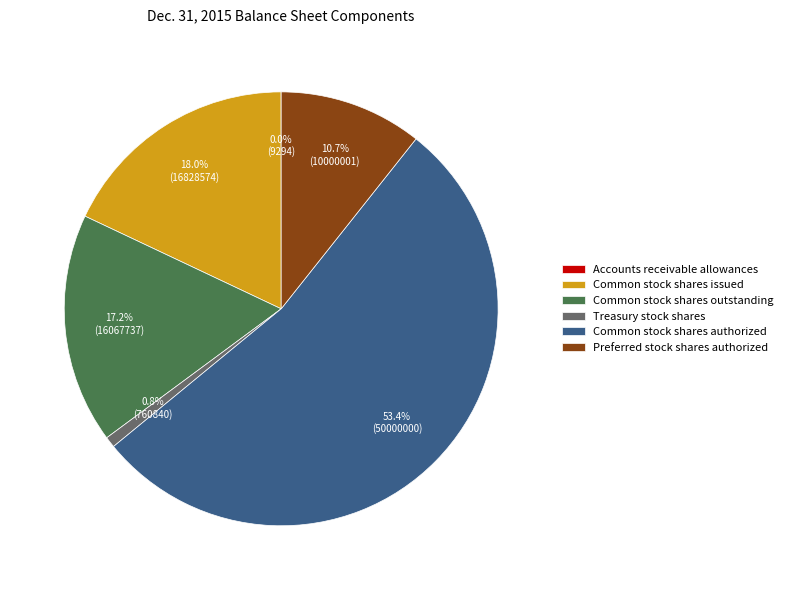

Does Common stock shares outstanding account for over 50% of the chart?

No